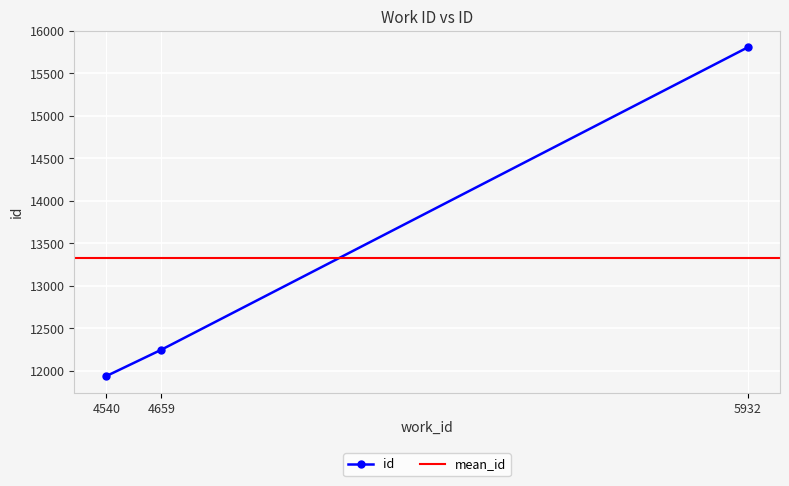

Reading left to right, extract all data points from this chart.

11940	12249	15808